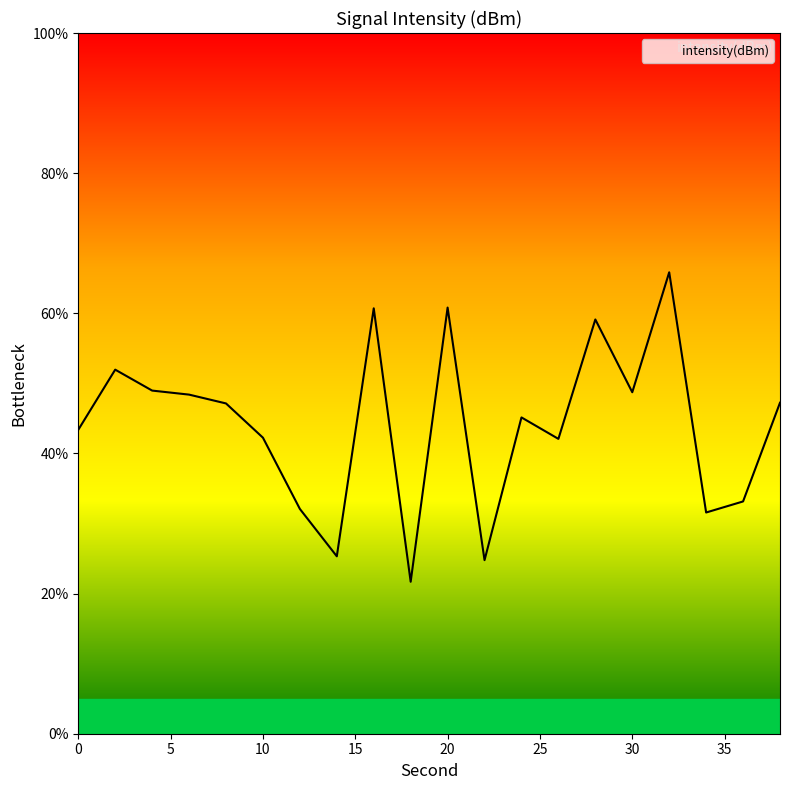

What is the greatest value displayed?

65.9